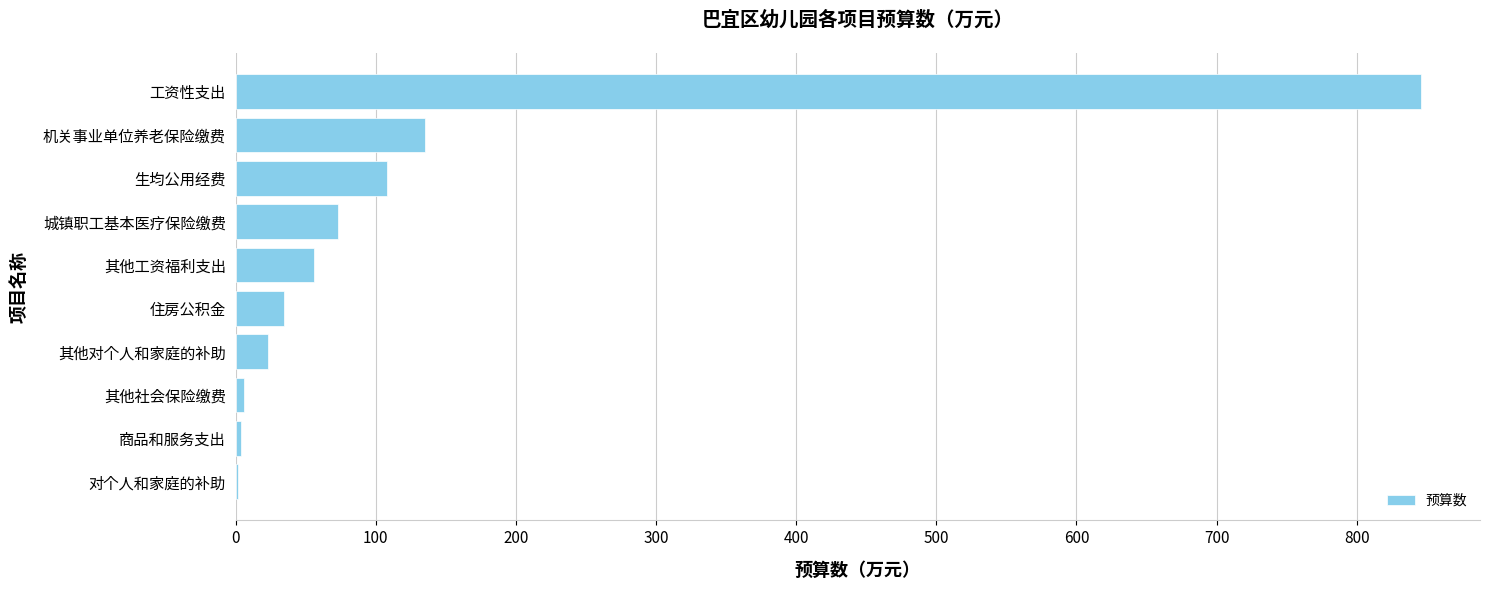

Which label corresponds to the largest value in the chart?

工资性支出